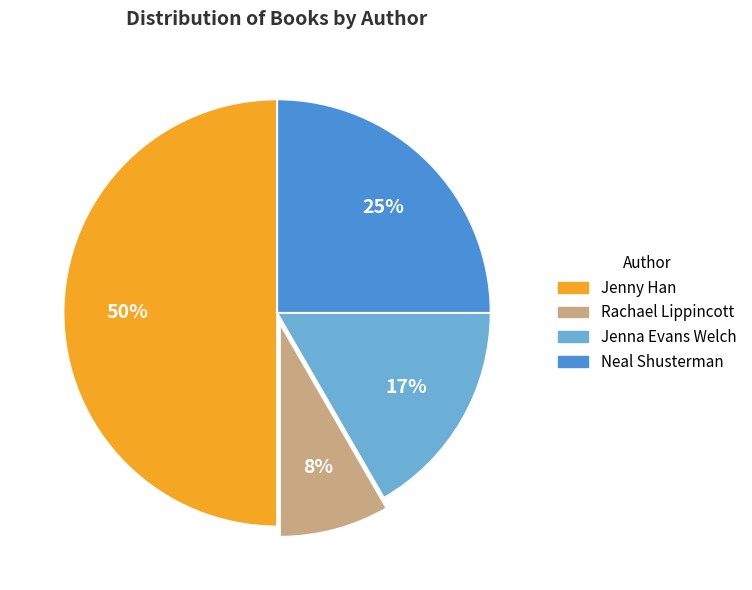

To the nearest percent, what is the difference between the largest and smallest slice percentages?

42%